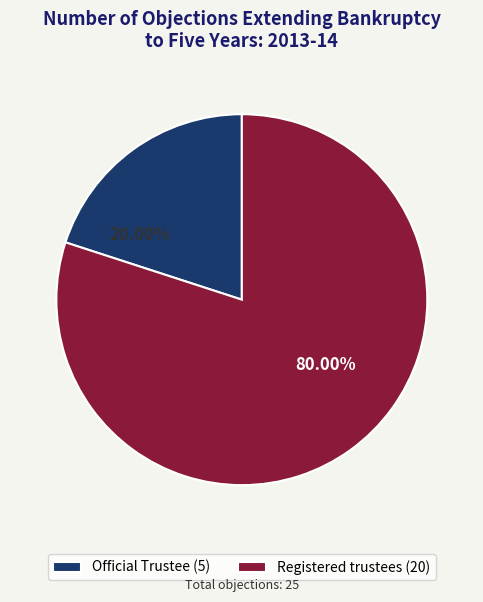

Which slice represents more than half of the pie?

Registered trustees